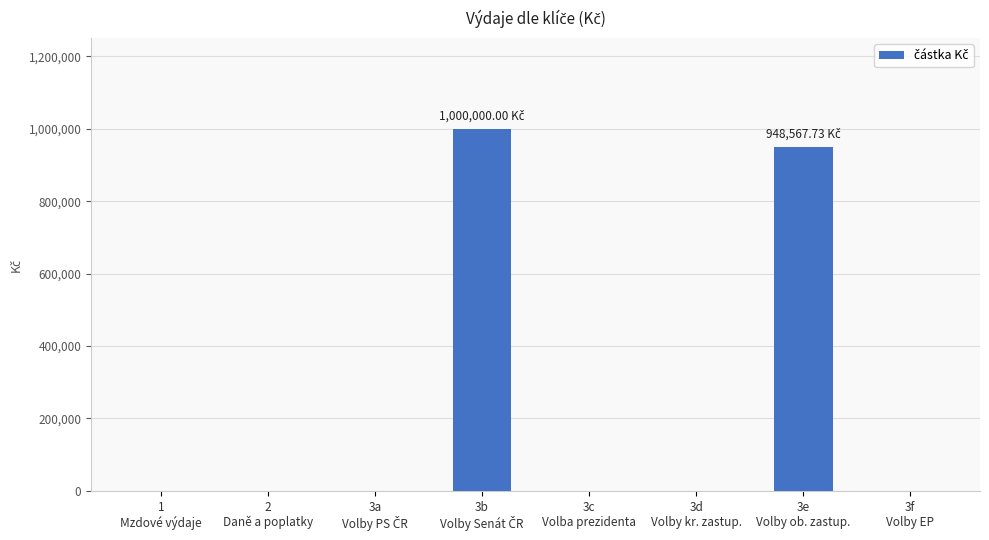

What is the sum of all values?

1948567.7